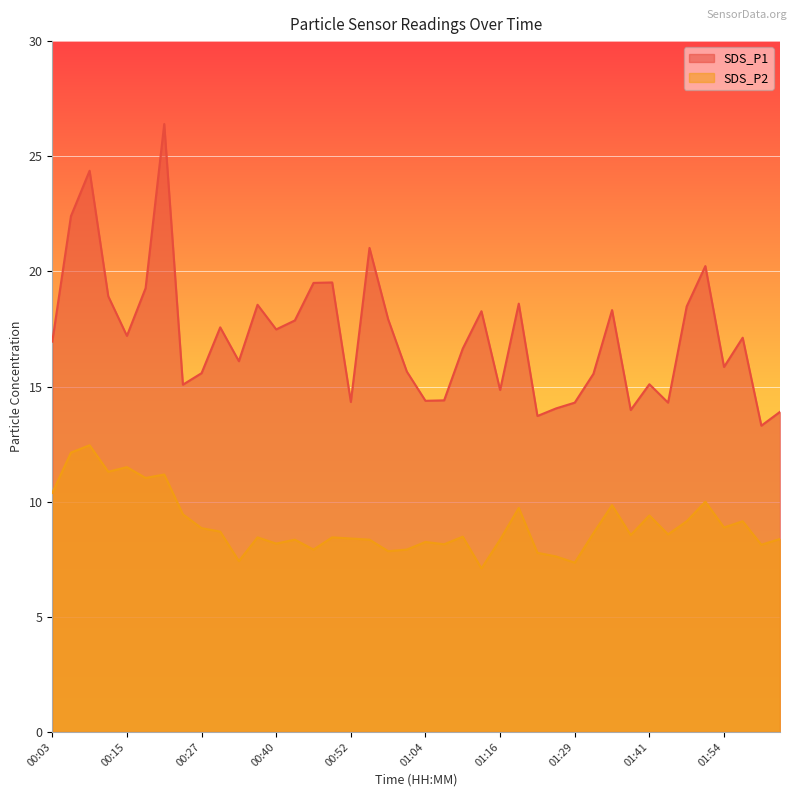

How many values in the SDS_P1 series are below 17?

20